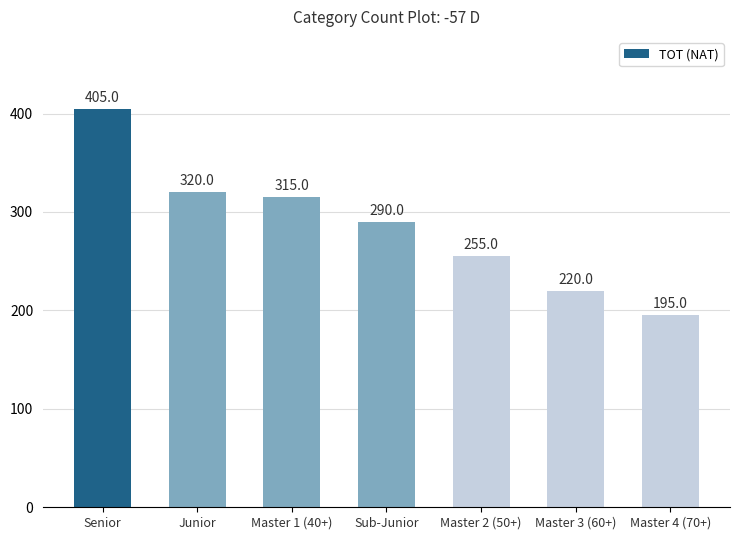

Rank the categories by value from lowest to highest.

Master 4 (70+), Master 3 (60+), Master 2 (50+), Sub-Junior, Master 1 (40+), Junior, Senior